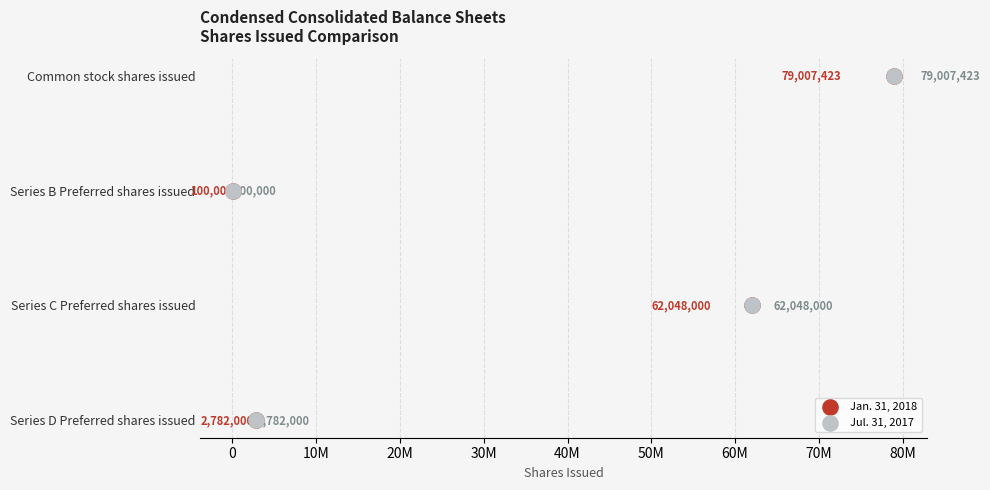

Which series contains the highest Y value?

Jan. 31, 2018